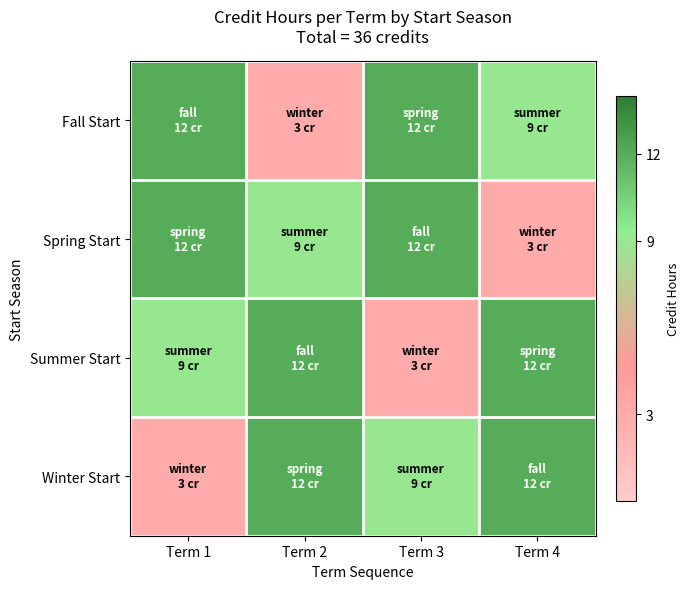

How many categories are shown in the chart?

4